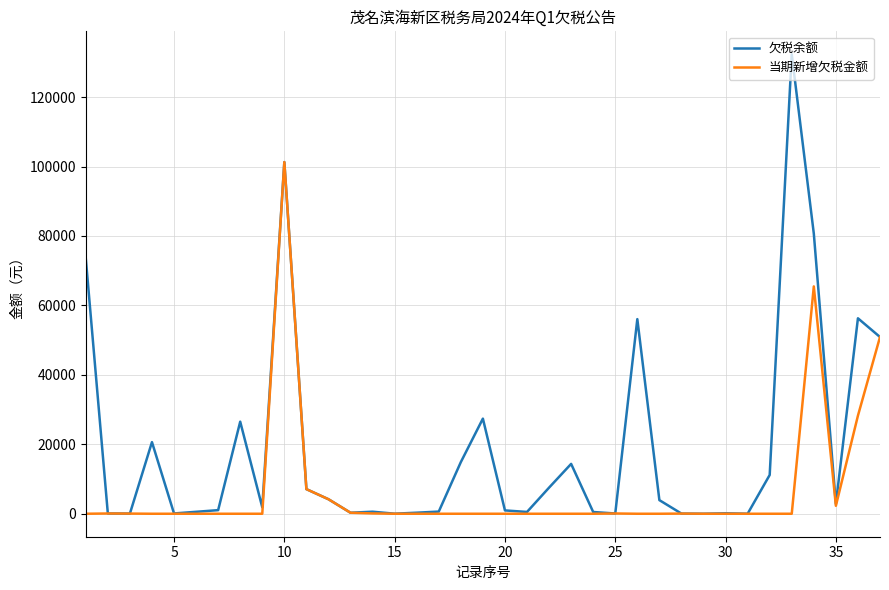

What is the greatest value displayed?

132330.0